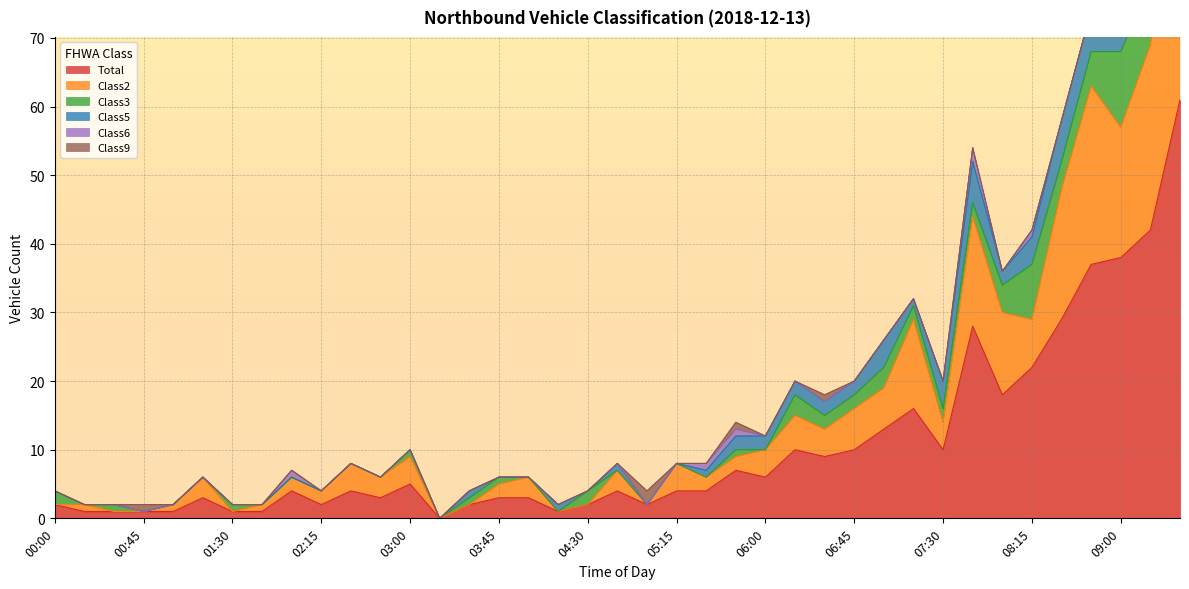

Rank the categories by Class2 value from lowest to highest.

00:00, 00:30, 00:45, 01:30, 03:15, 03:30, 04:15, 04:30, 05:00, 00:15, 01:00, 01:45, 02:00, 02:15, 03:45, 05:30, 05:45, 01:15, 02:45, 04:00, 04:45, 02:30, 03:00, 05:15, 06:00, 06:30, 07:30, 06:15, 06:45, 07:00, 08:15, 08:00, 07:15, 07:45, 08:30, 09:00, 08:45, 09:15, 09:30